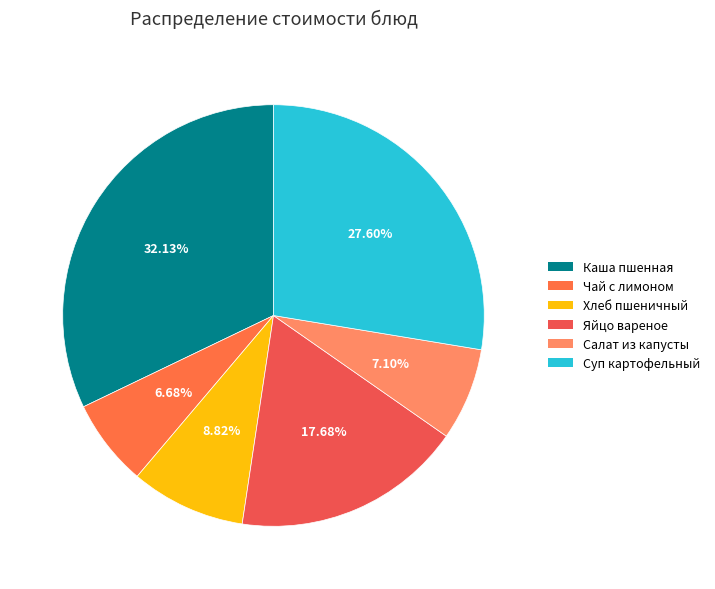

Count the number of slices in the pie.

6